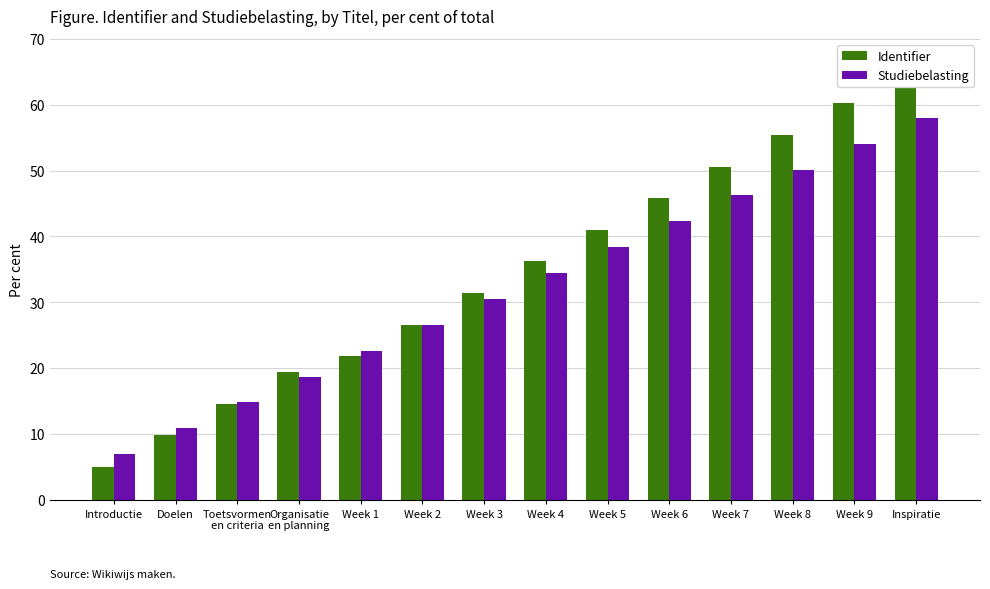

What is the label of the 5th bar from the left?

Week 1